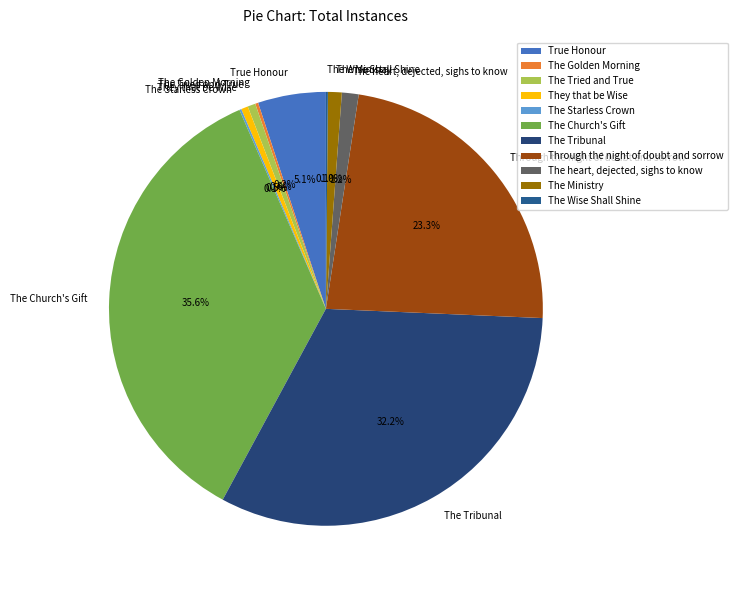

Between Through the night of doubt and sorrow and They that be Wise, which is larger?

Through the night of doubt and sorrow